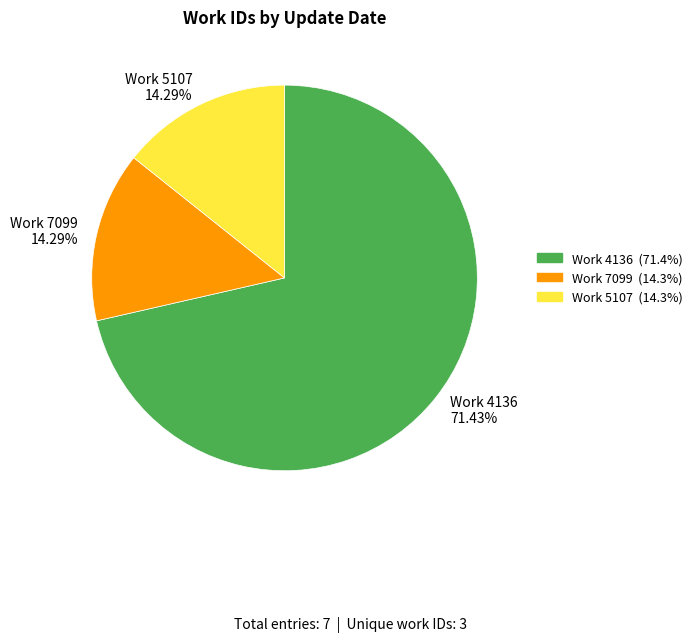

Is the sum of Work 7099 14.29% and Work 4136 71.43% greater than half?

Yes